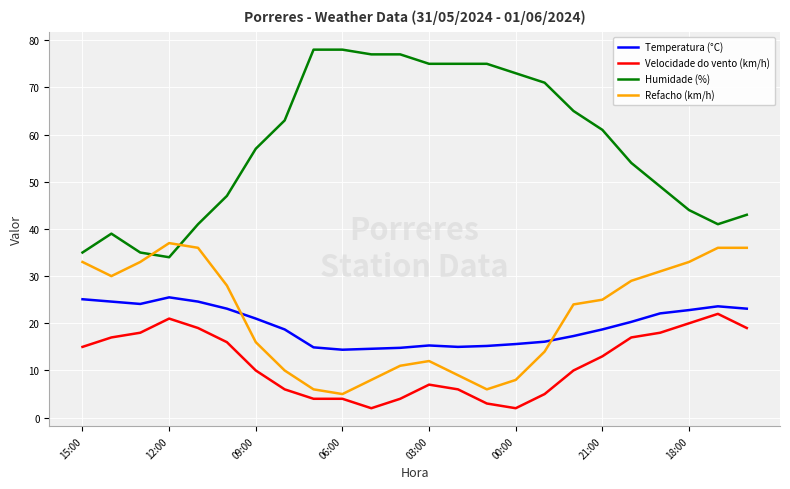

Which series has the largest range (max minus min)?

Humidade (%)